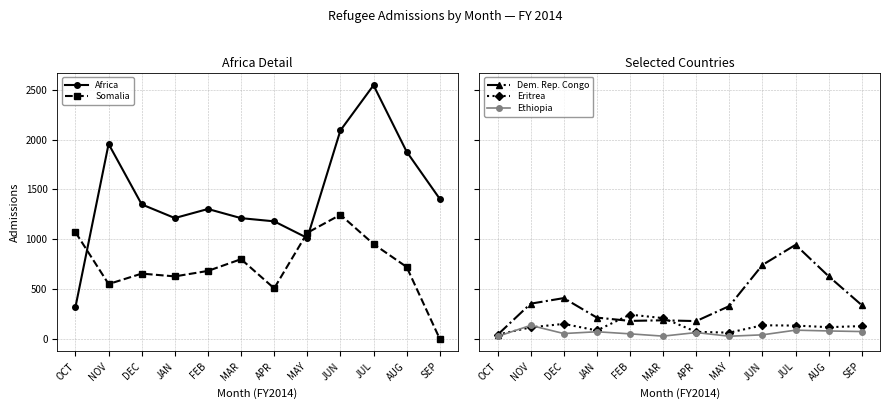

Where does the Africa series first go above 1350?

NOV